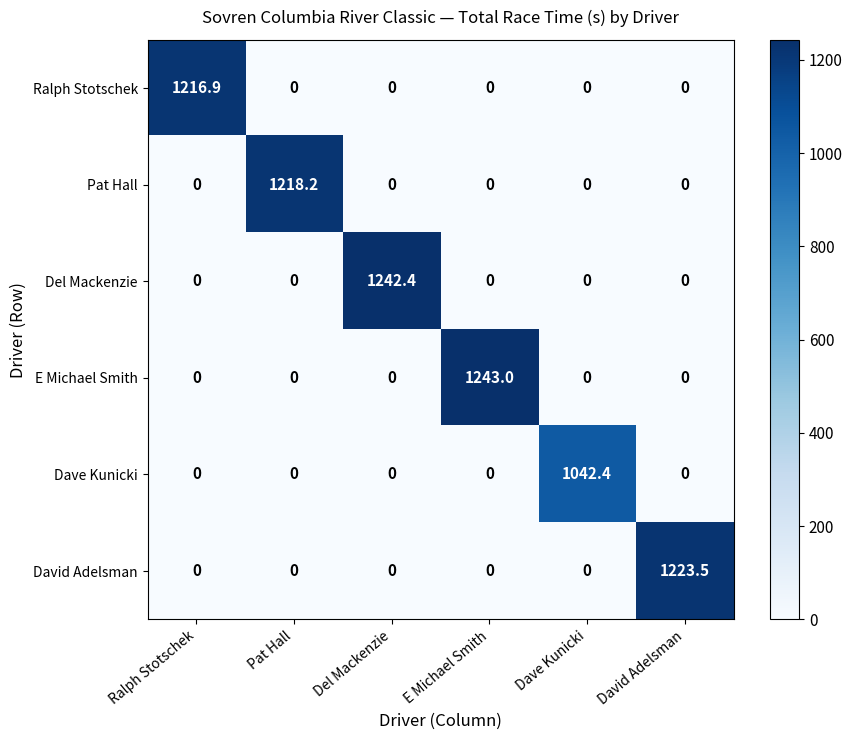

List the series in order of their peak value, lowest first.

Dave Kunicki, Ralph Stotschek, Pat Hall, David Adelsman, Del Mackenzie, E Michael Smith